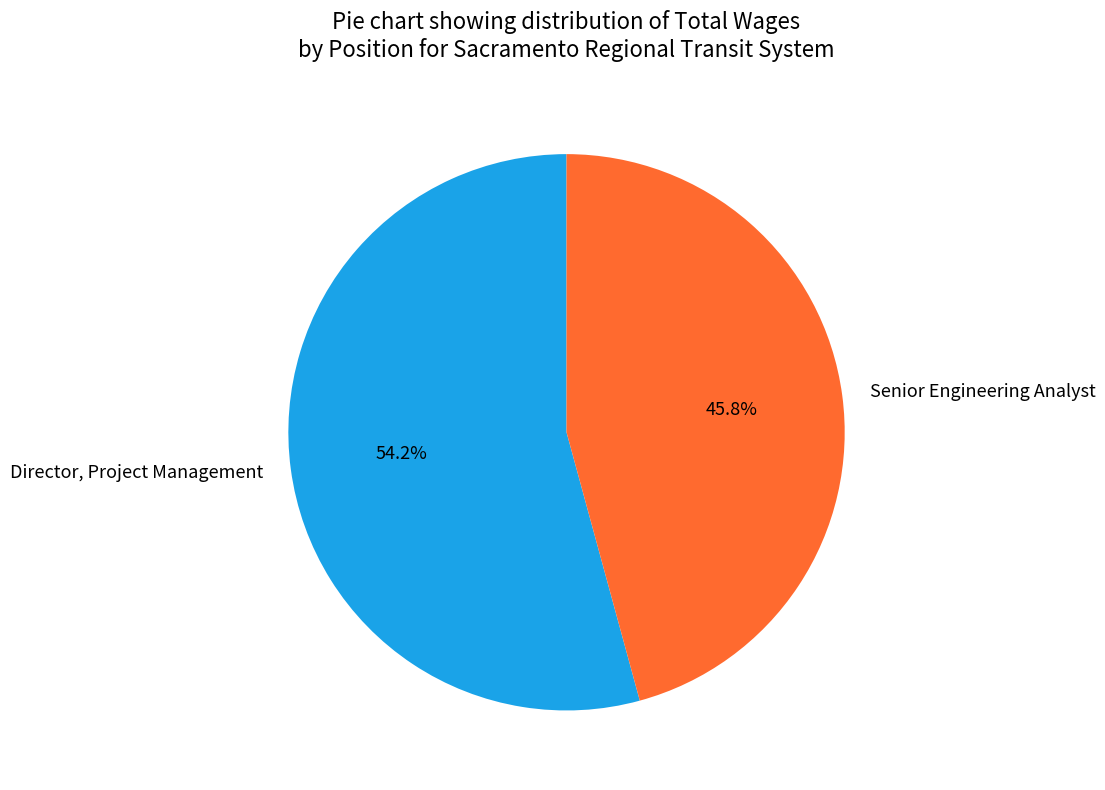

Count the number of slices in the pie.

2